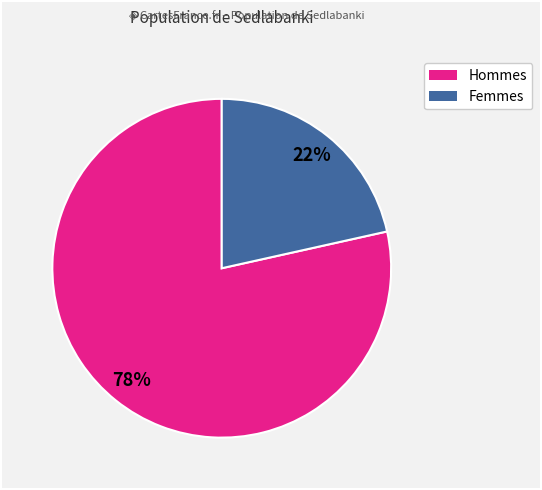

Does any single category account for the majority?

Yes